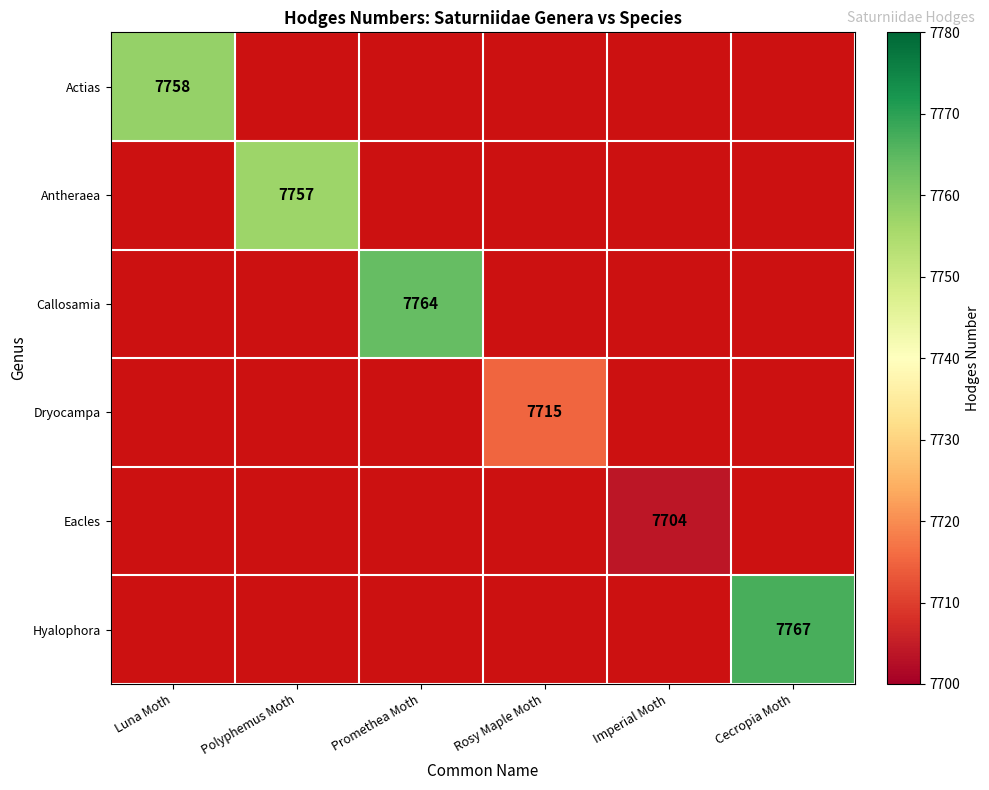

Is it true that Hyalophora equals 4785 at Cecropia Moth?

False